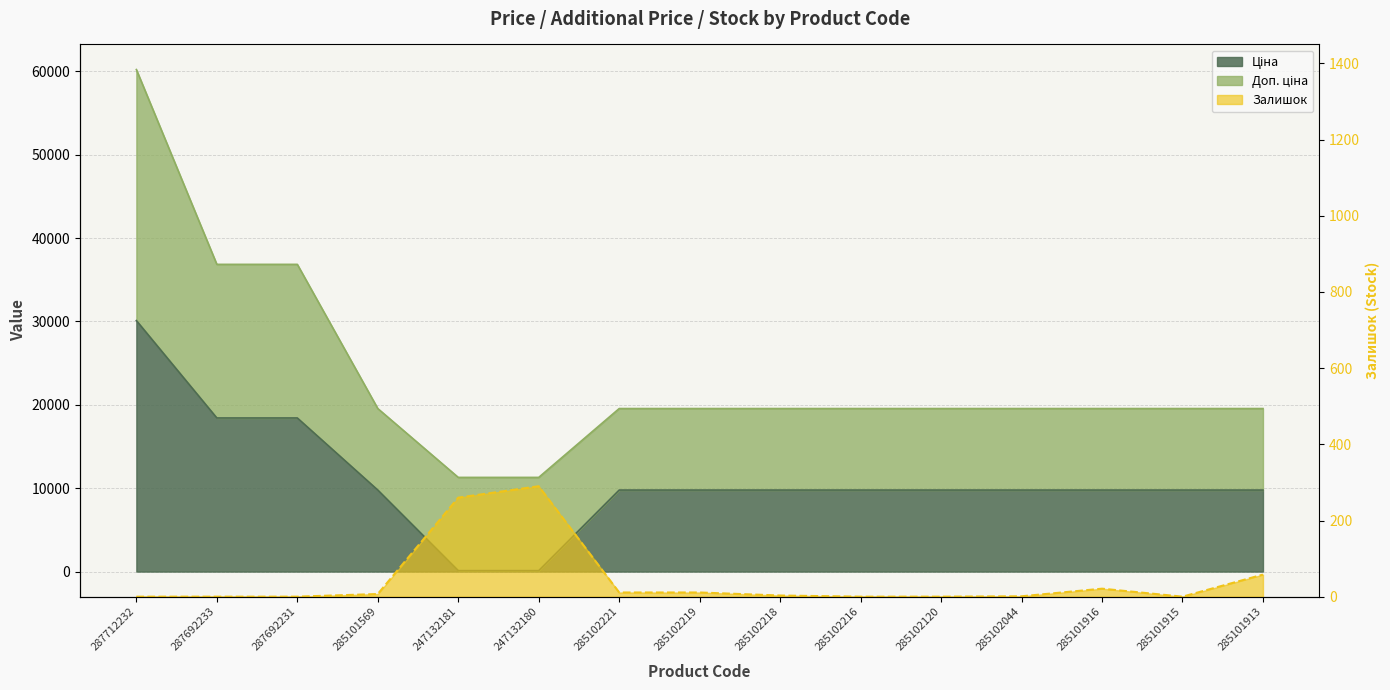

Is it true that Ціна equals 9775.5 at 285101916?

True